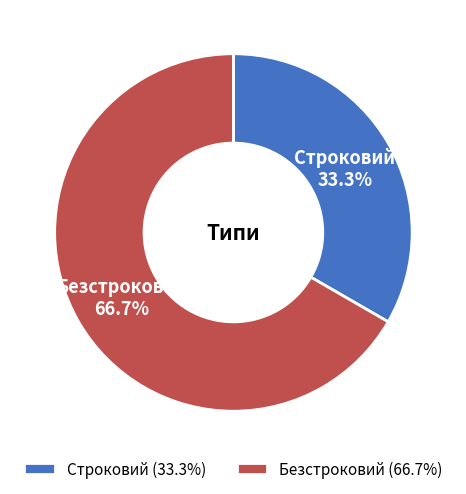

To the nearest percent, what portion does Безстроковий represent?

67%